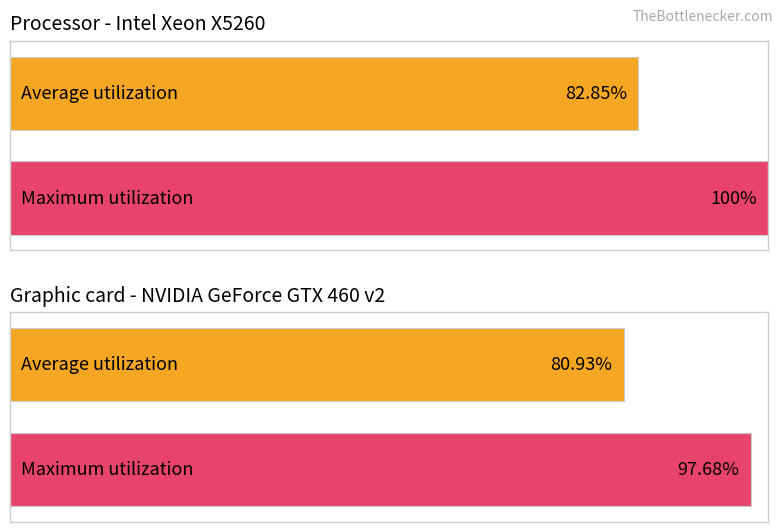

List the series in order of their overall mean, highest first.

Maximum utilization, Average utilization